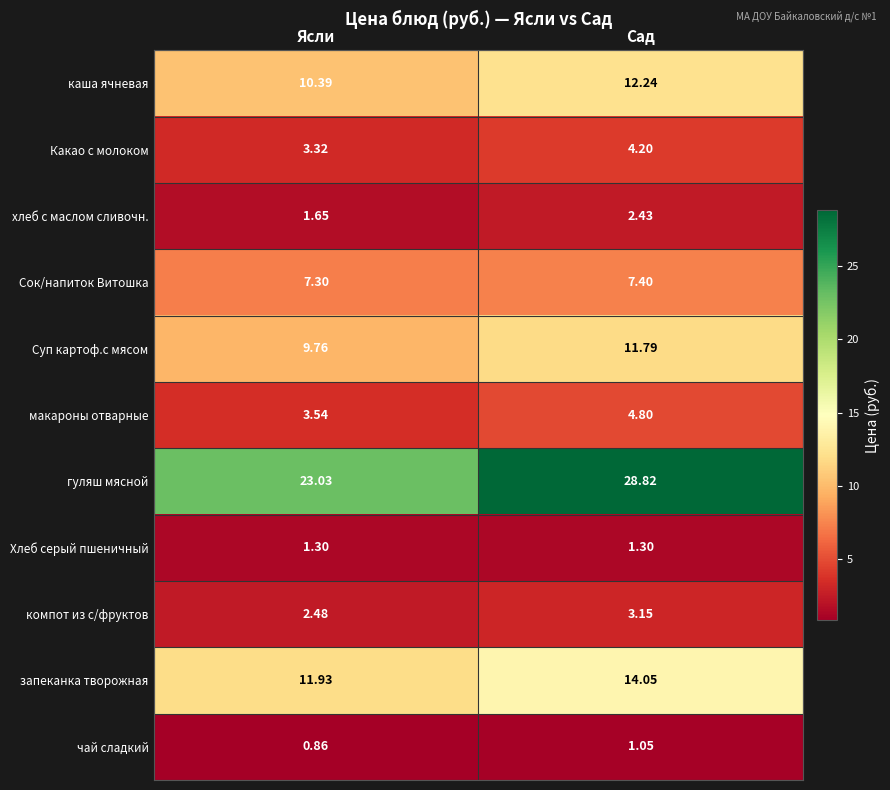

Where does the запеканка творожная series first go above 14?

Сад